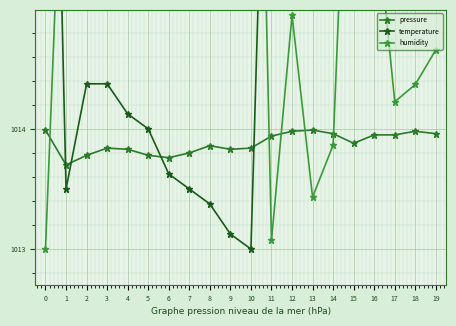

Reading right to left, transcribe all the data shown in this chart.

pressure: 1014.0	1014.0	1014.0	1014.0	1013.9	1014.0	1014.0	1014.0	1013.9	1013.8	1013.8	1013.9	1013.8	1013.8	1013.8	1013.8	1013.8	1013.8	1013.7	1014.0
temperature: 1017.6	1017.8	1018.0	1017.9	1017.5	1018.2	1018.6	1018.8	1018.9	1013.0	1013.1	1013.4	1013.5	1013.6	1014.0	1014.1	1014.4	1014.4	1013.5	1021.0
humidity: 1014.7	1014.4	1014.2	1016.0	1018.0	1013.9	1013.4	1014.9	1013.1	1020.7	1021.0	1020.0	1019.8	1020.0	1019.5	1019.3	1019.0	1017.9	1017.3	1013.0